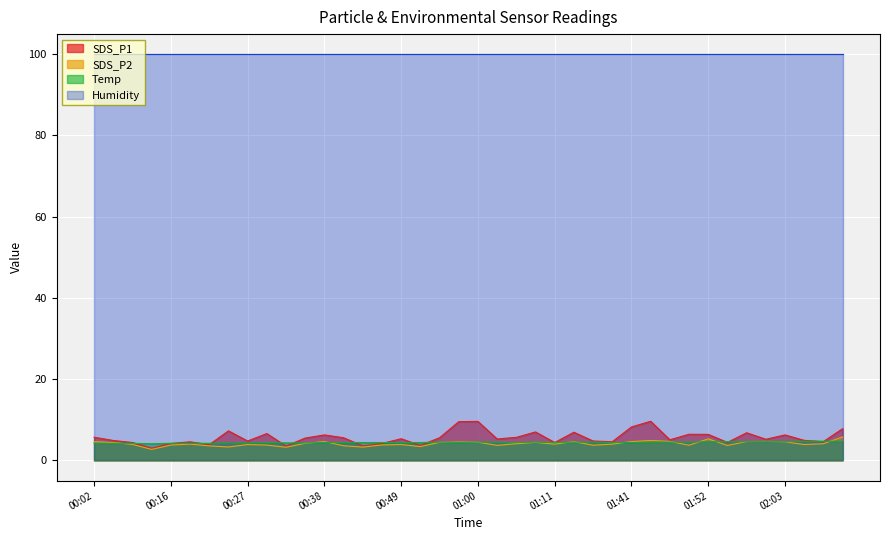

What is the difference between the maximum and minimum values in the SDS_P1 series?

6.6